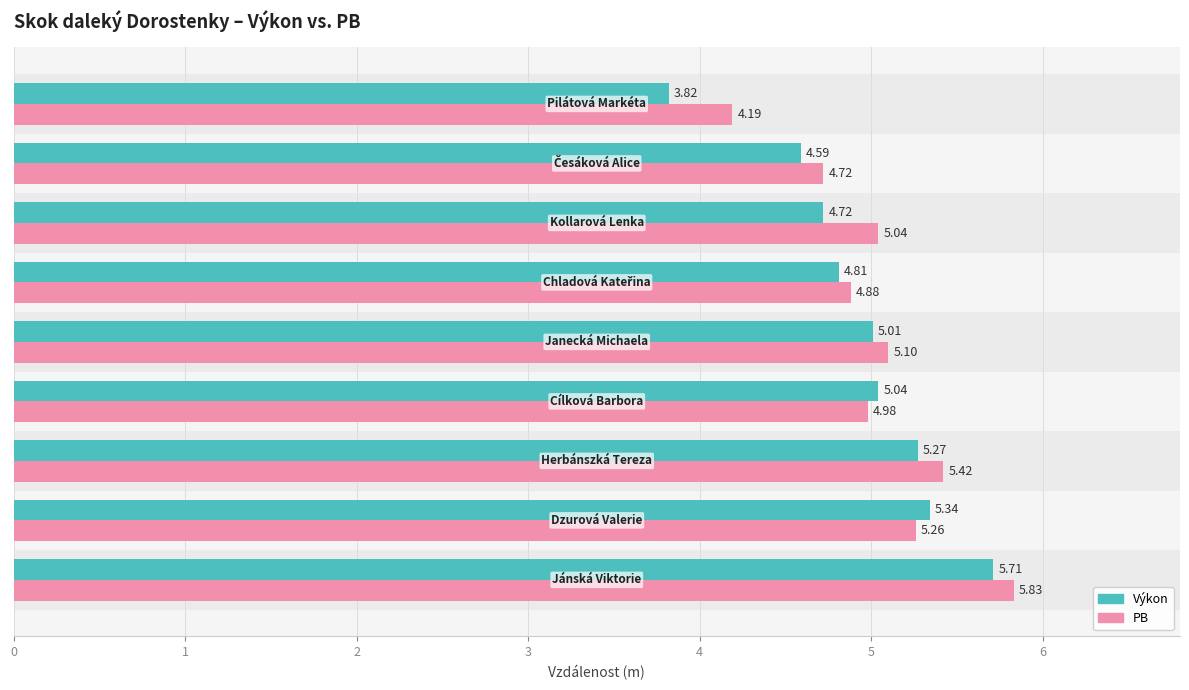

Are the bars horizontal?

Yes